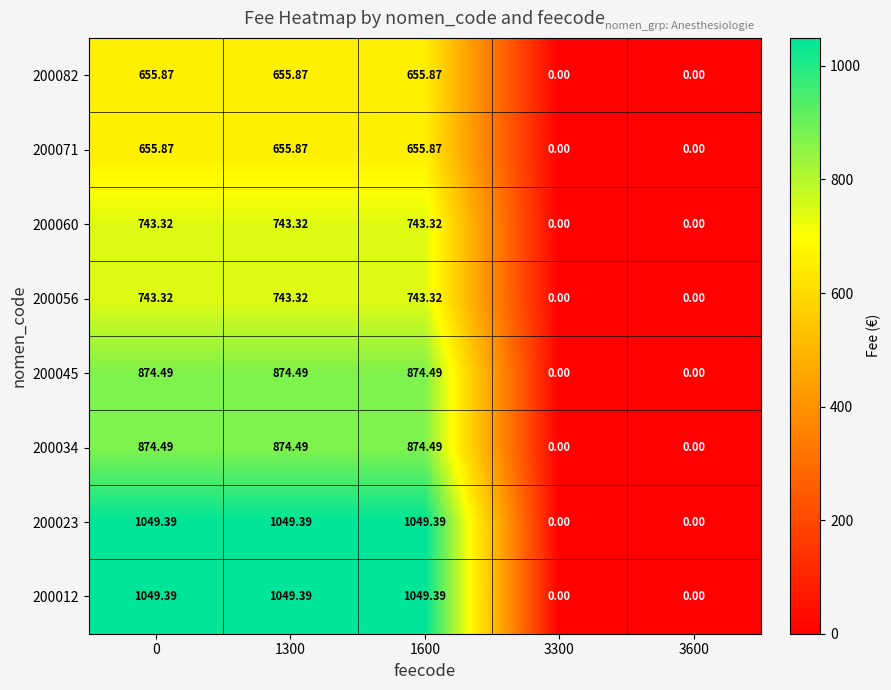

Count the number of categories in the chart.

5